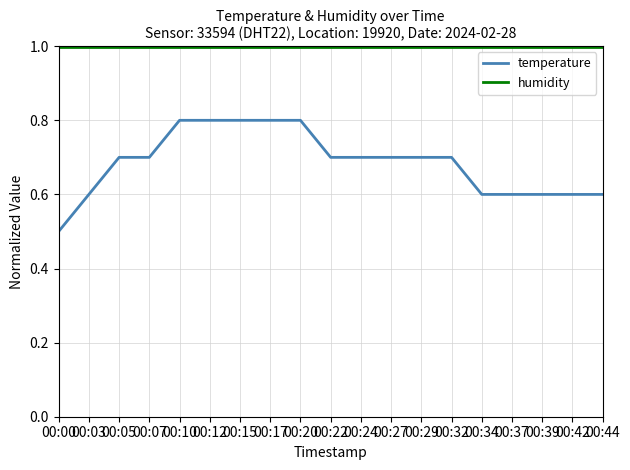

Reading left to right, what are all the values shown in this chart?

temperature: 00:00=0.5	00:03=0.6	00:05=0.7	00:07=0.7	00:10=0.8	00:12=0.8	00:15=0.8	00:17=0.8	00:20=0.8	00:22=0.7	00:24=0.7	00:27=0.7	00:29=0.7	00:32=0.7	00:34=0.6	00:37=0.6	00:39=0.6	00:42=0.6	00:44=0.6
humidity: 00:00=1.0	00:03=1.0	00:05=1.0	00:07=1.0	00:10=1.0	00:12=1.0	00:15=1.0	00:17=1.0	00:20=1.0	00:22=1.0	00:24=1.0	00:27=1.0	00:29=1.0	00:32=1.0	00:34=1.0	00:37=1.0	00:39=1.0	00:42=1.0	00:44=1.0